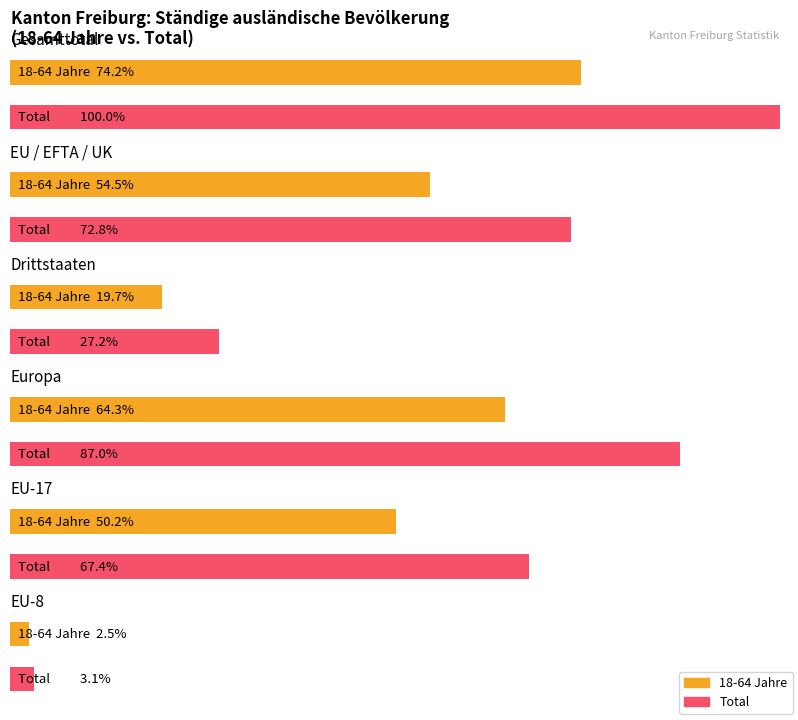

What is the label of the 6th bar from the left?

EU-8